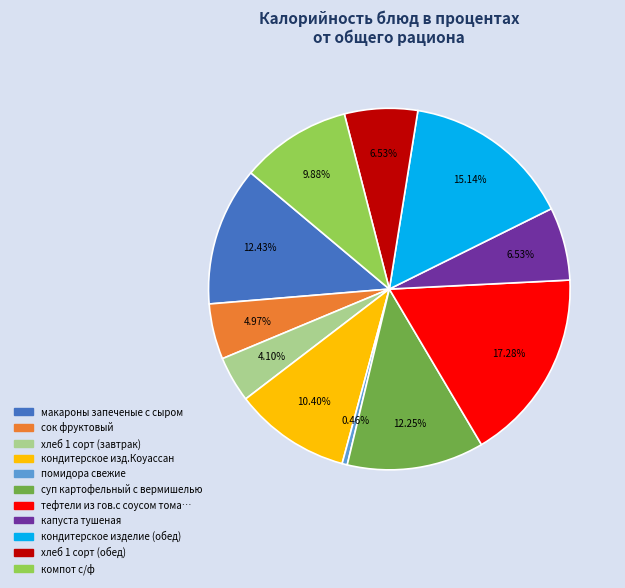

How many segments does this pie chart have?

11